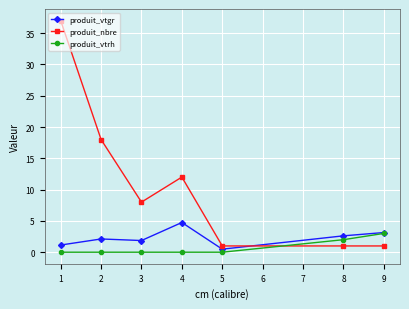

Reading right to left, extract all data points from this chart.

produit_vtgr: 3.1	2.6	0.5	4.7	1.9	2.1	1.1
produit_nbre: 1.0	1.0	1.0	12.0	8.0	18.0	37.0
produit_vtrh: 3.0	2.0	0.0	0.0	0.0	0.0	0.0